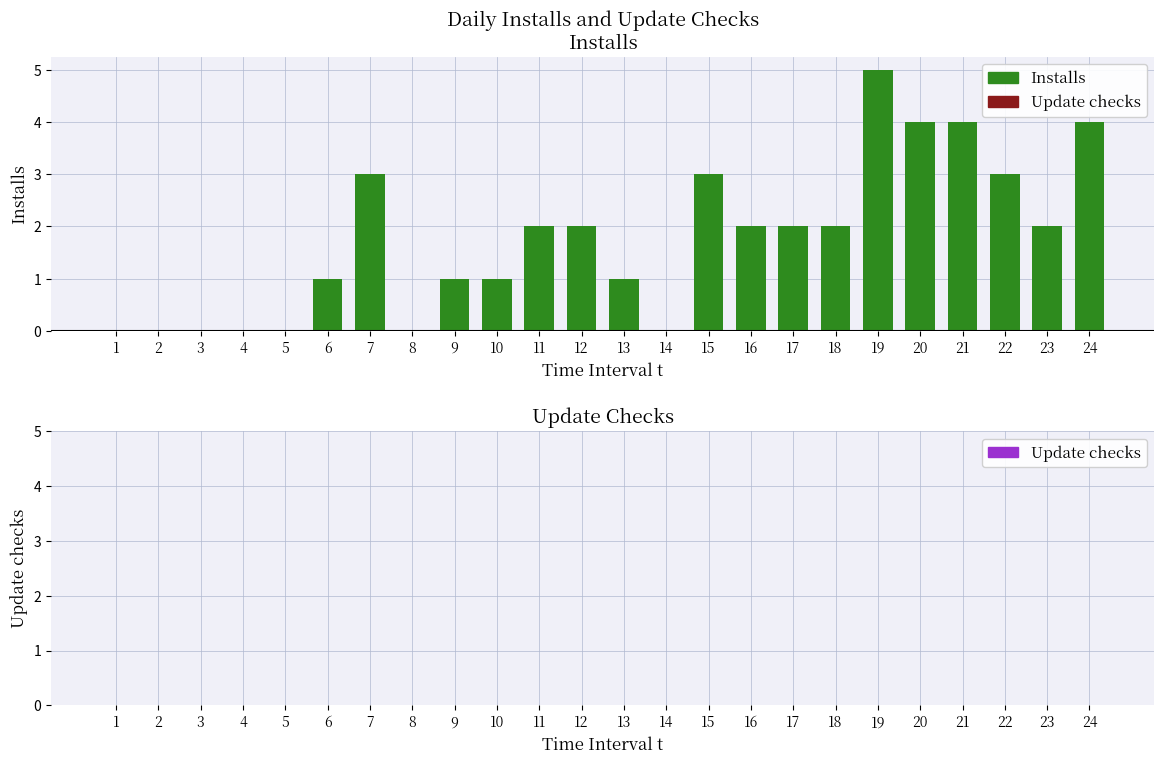

Which has a higher value, 22 or 12?

22